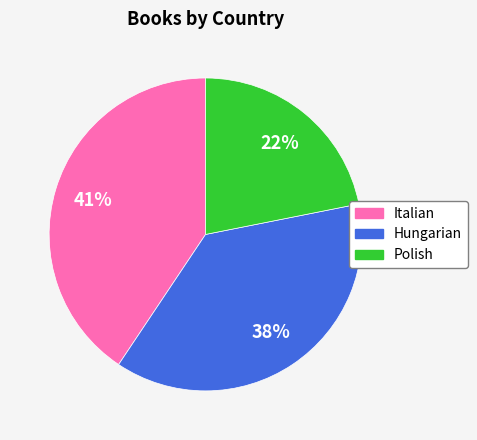

Does Hungarian account for over 50% of the chart?

No